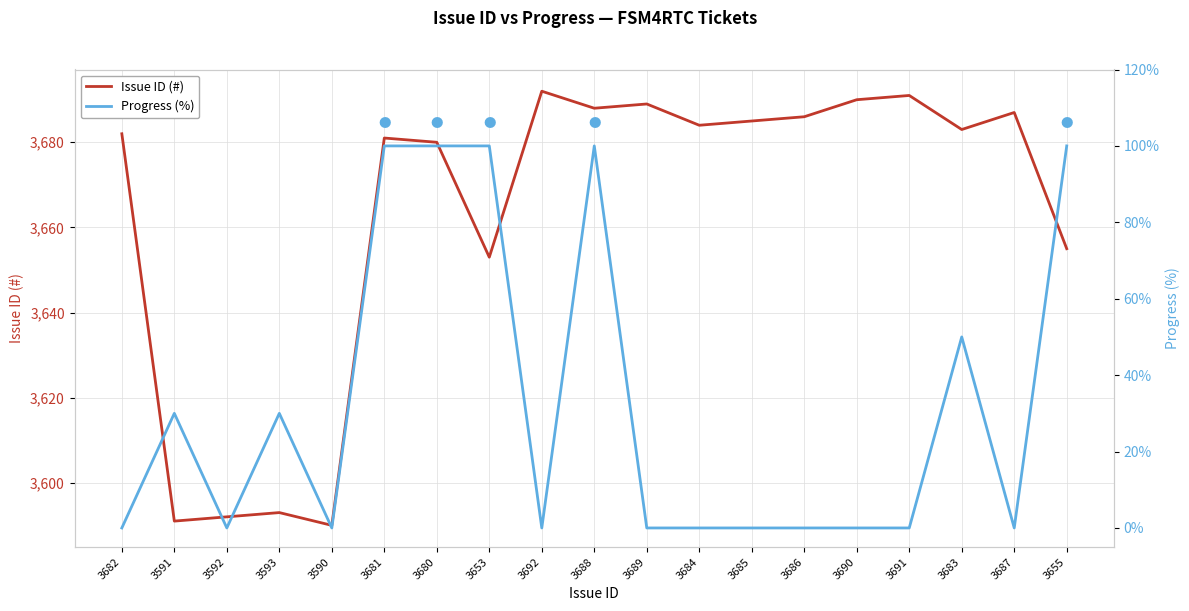

How many Progress (%) values are between 0 and 100?

19